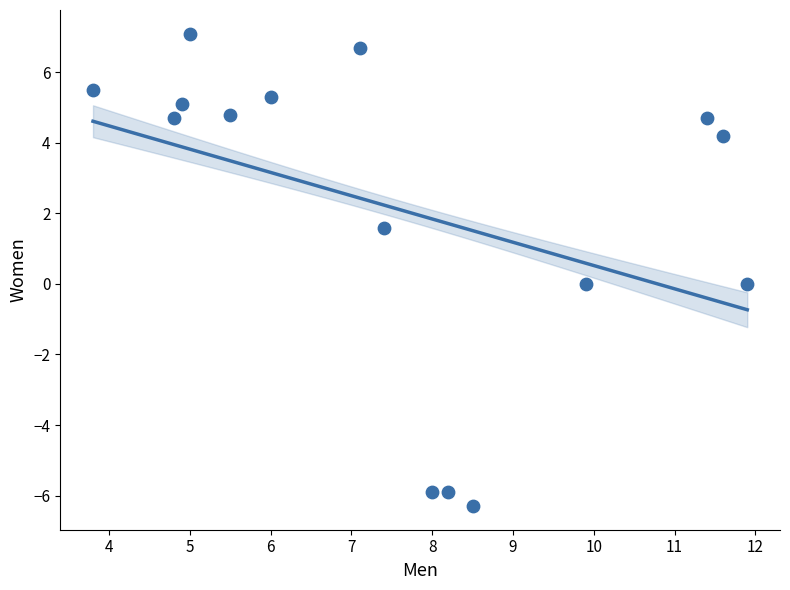

What is the range of X values (max minus min)?

8.1